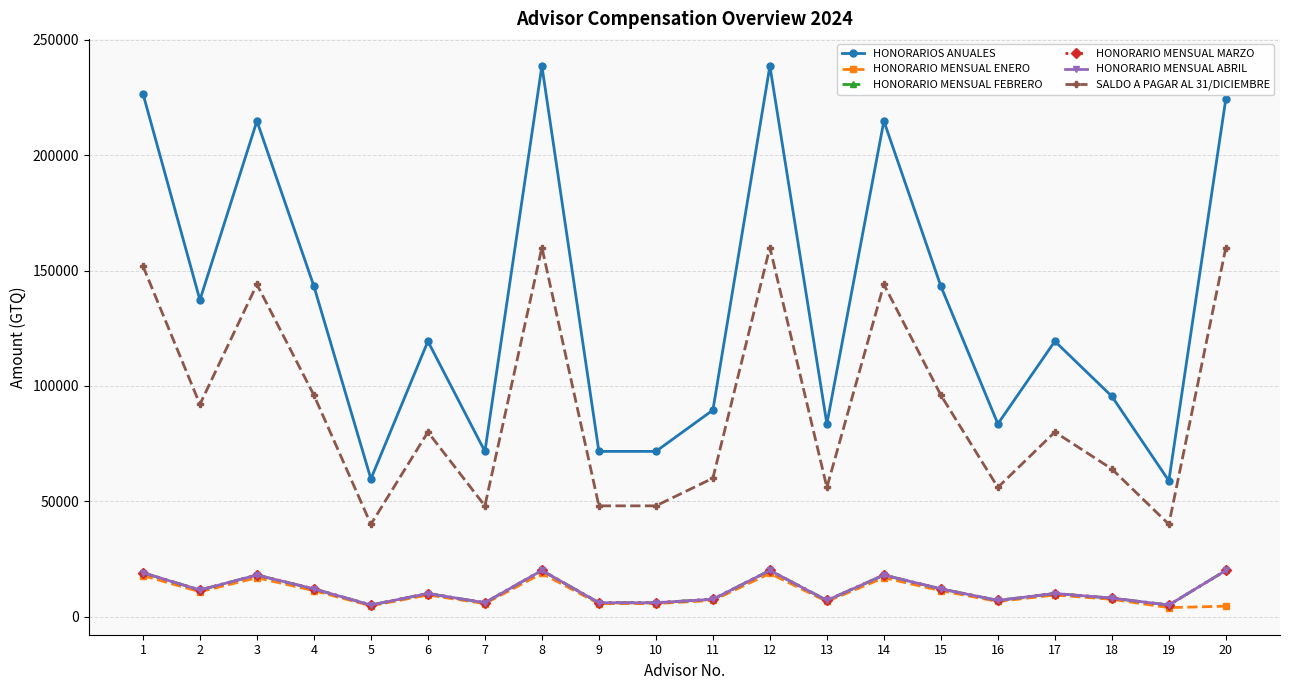

At which category does HONORARIO MENSUAL FEBRERO reach its first local peak?

3